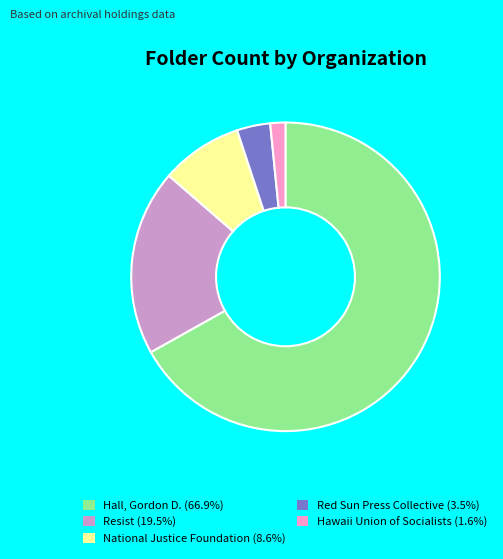

Is the sum of Red Sun Press Collective (3.5%) and Hawaii Union of Socialists (1.6%) greater than half?

No